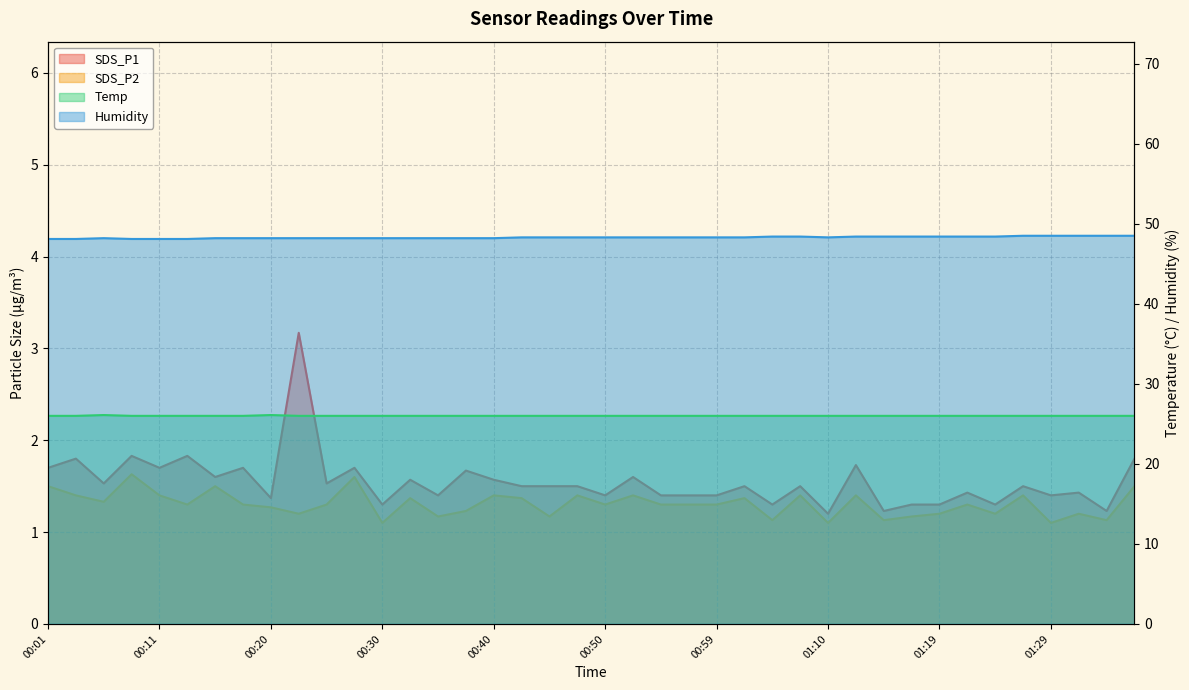

What is the difference between the maximum and minimum values in the Temp series?

0.1